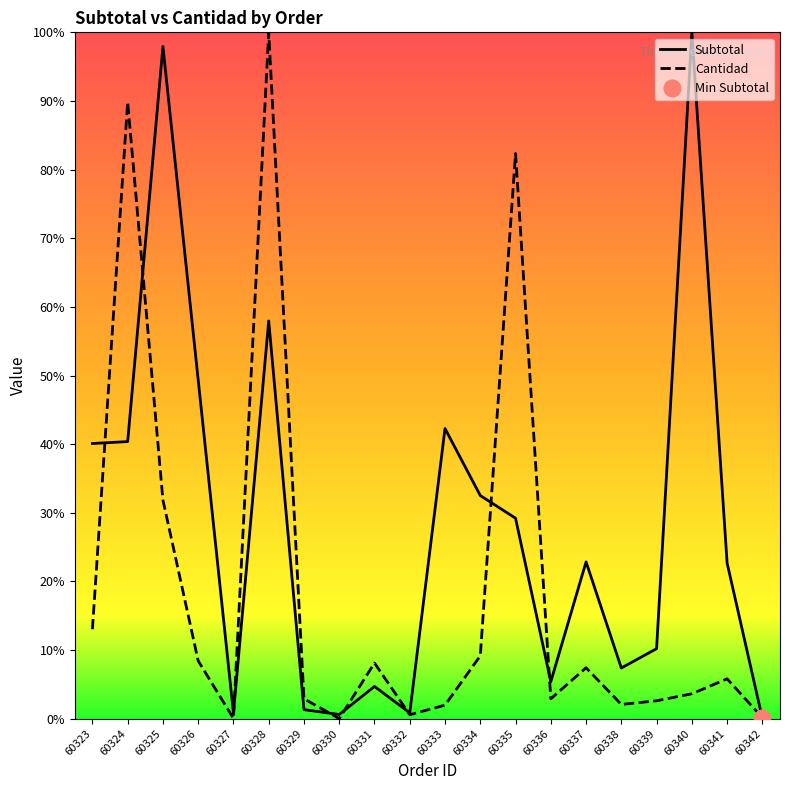

How many intersections are there between Cantidad and Subtotal?

9